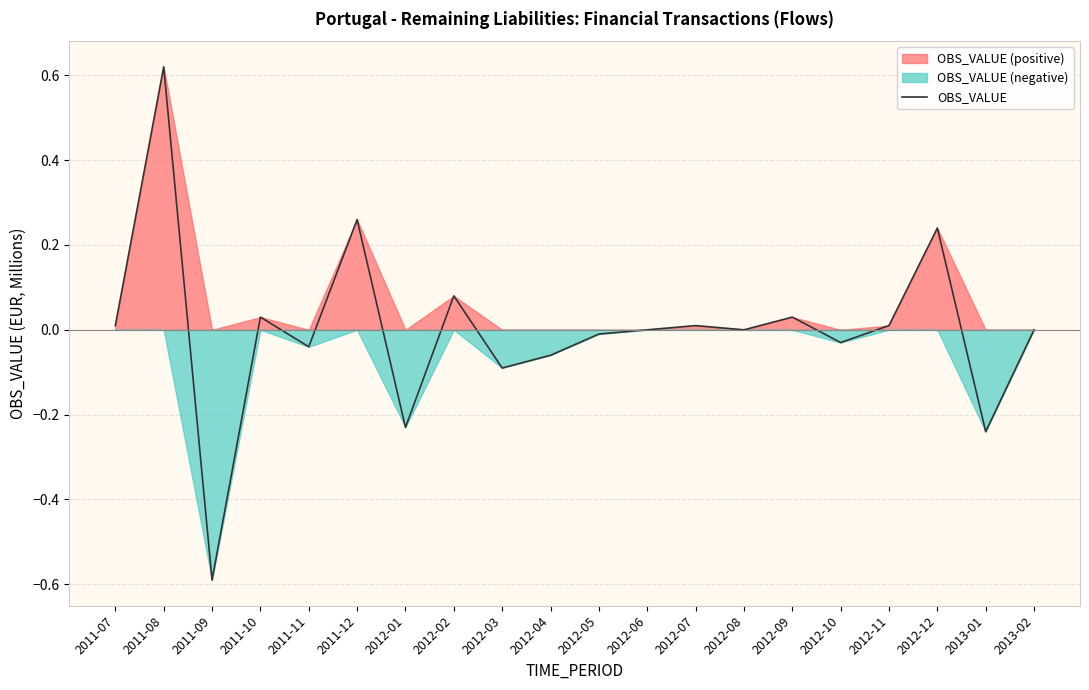

Reading right to left, transcribe all the data shown in this chart.

-0.0	-0.2	0.2	0.0	-0.0	0.0	-0.0	0.0	0.0	-0.0	-0.1	-0.1	0.1	-0.2	0.3	-0.0	0.0	-0.6	0.6	0.0